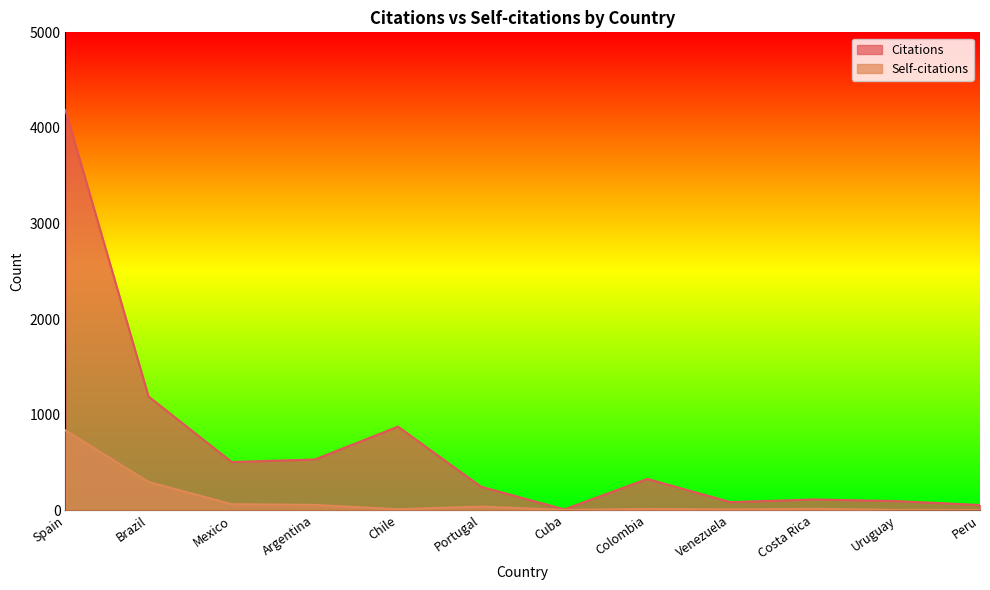

True or false: Self-citations has more than 0 points higher than both neighbors.

True